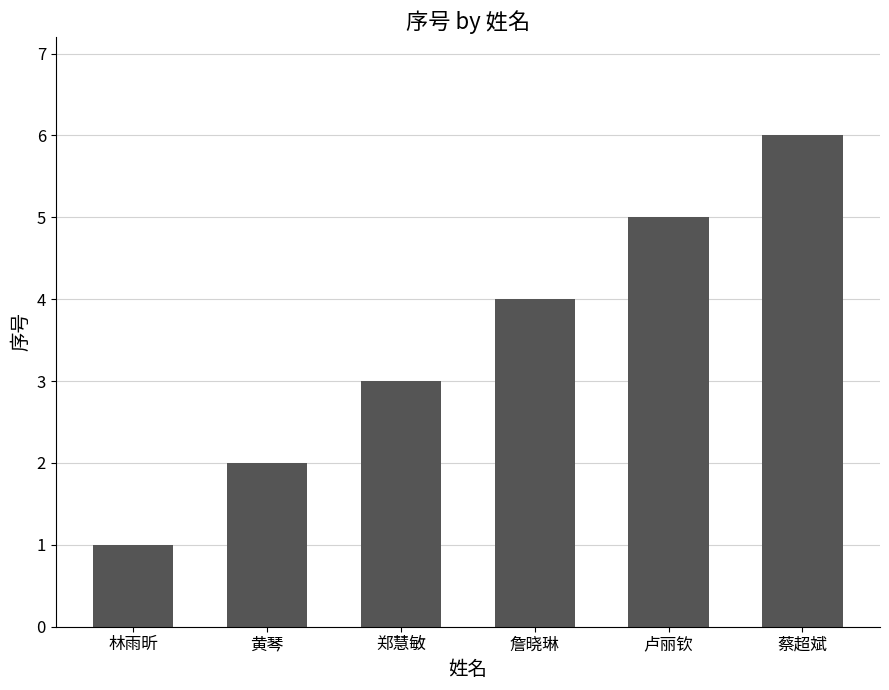

What is the value of the 3rd bar from the left?

3